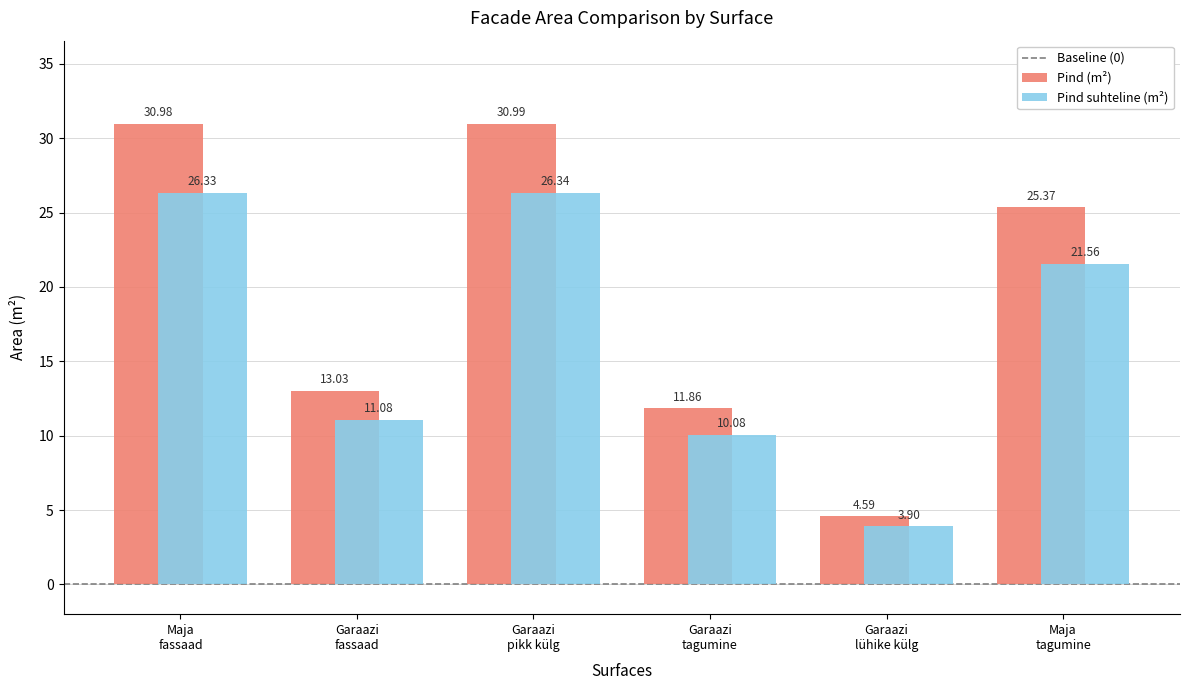

At how many categories does at least one series exceed 16?

3